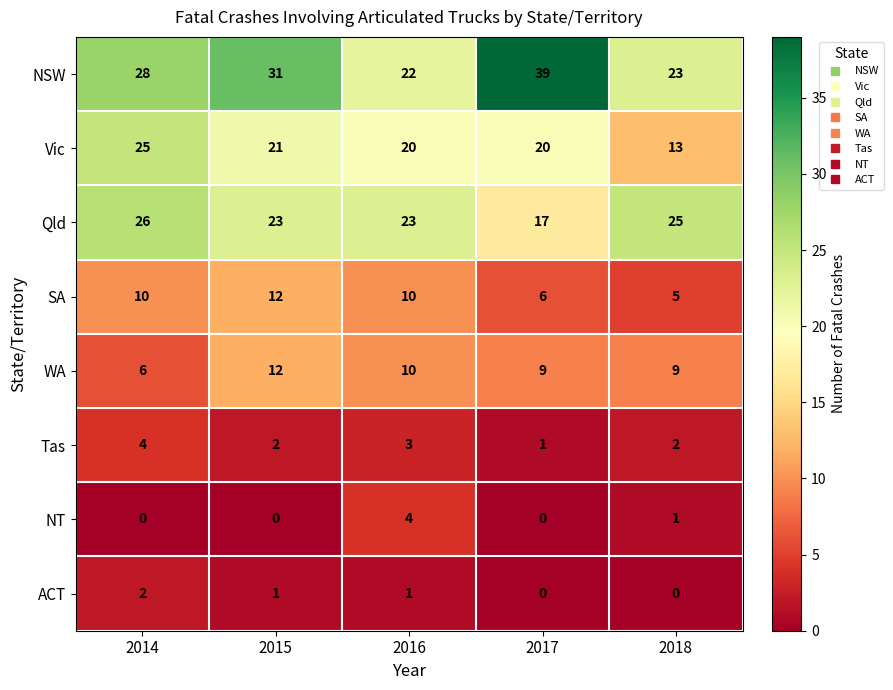

At how many categories does at least one series exceed 5?

5